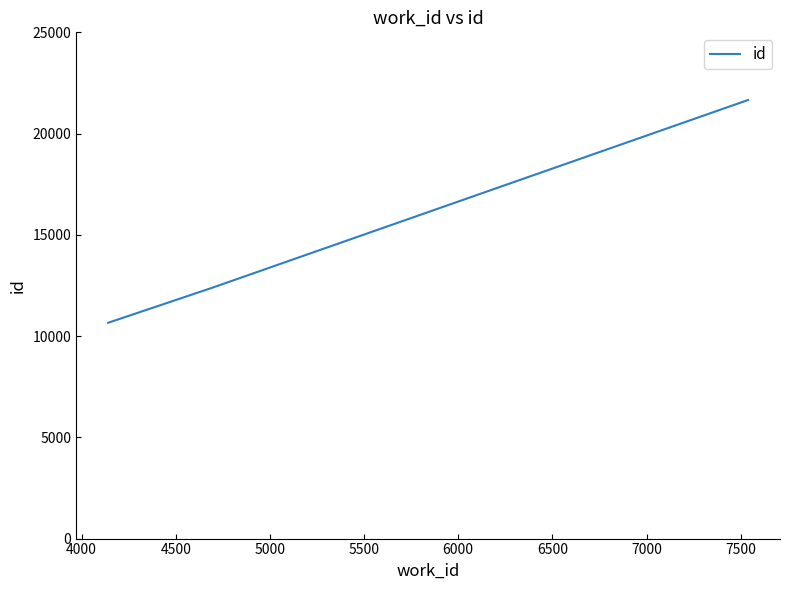

What is the difference between the second highest and minimum values?

1707